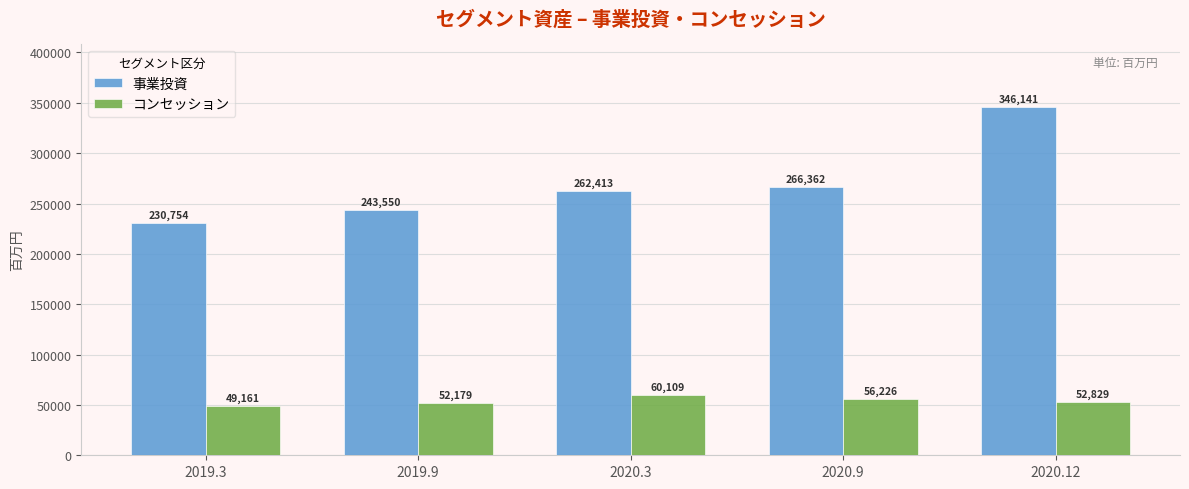

Rank the series at 2020.3 from lowest to highest value.

コンセッション, 事業投資